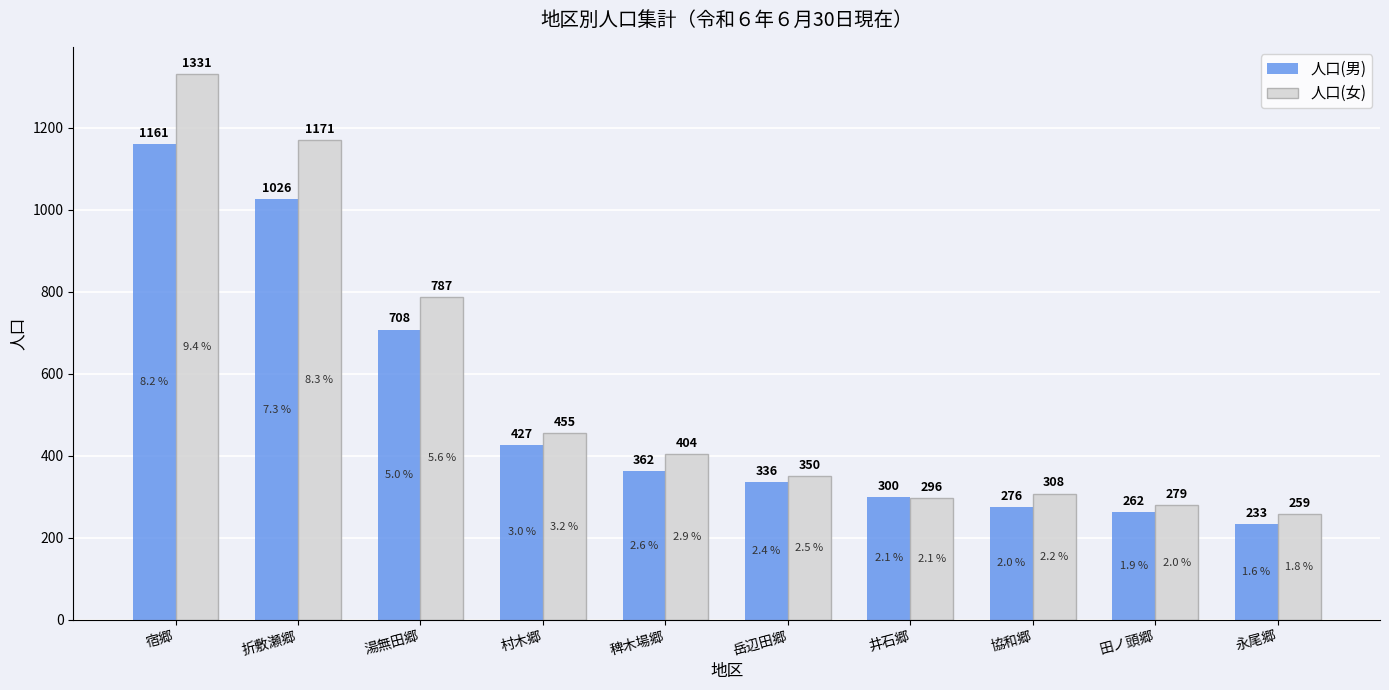

What is the lowest value of the 人口(男) series?

233